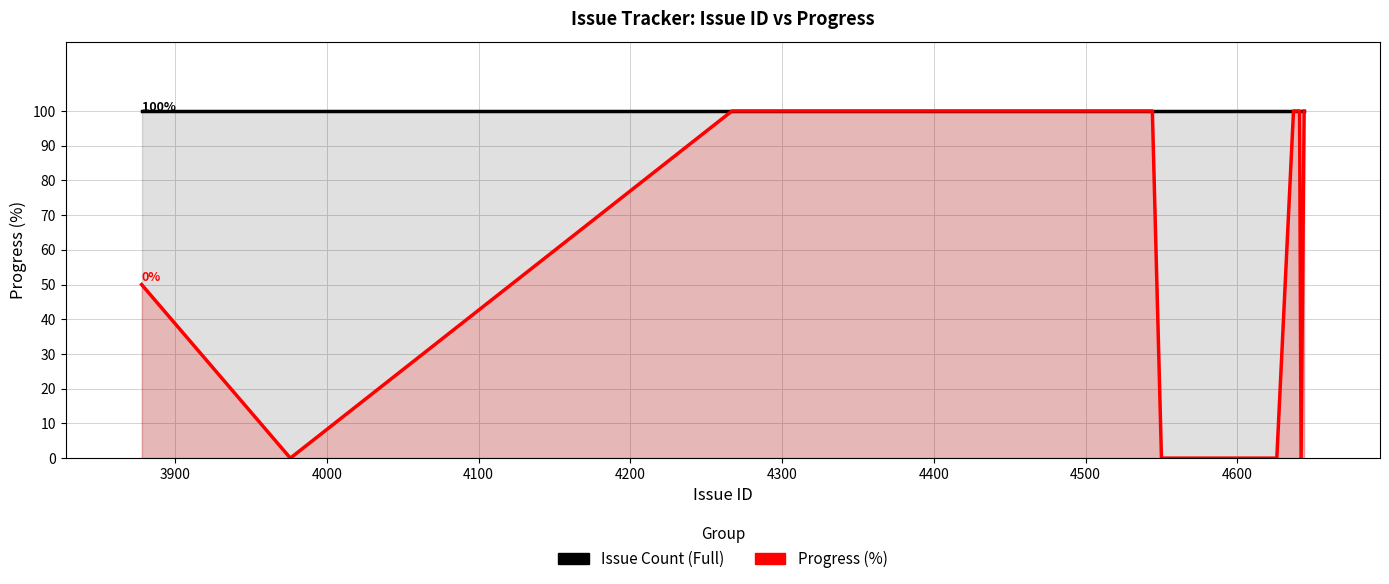

Count the Progress (%) values in the range 50 to 100.

13